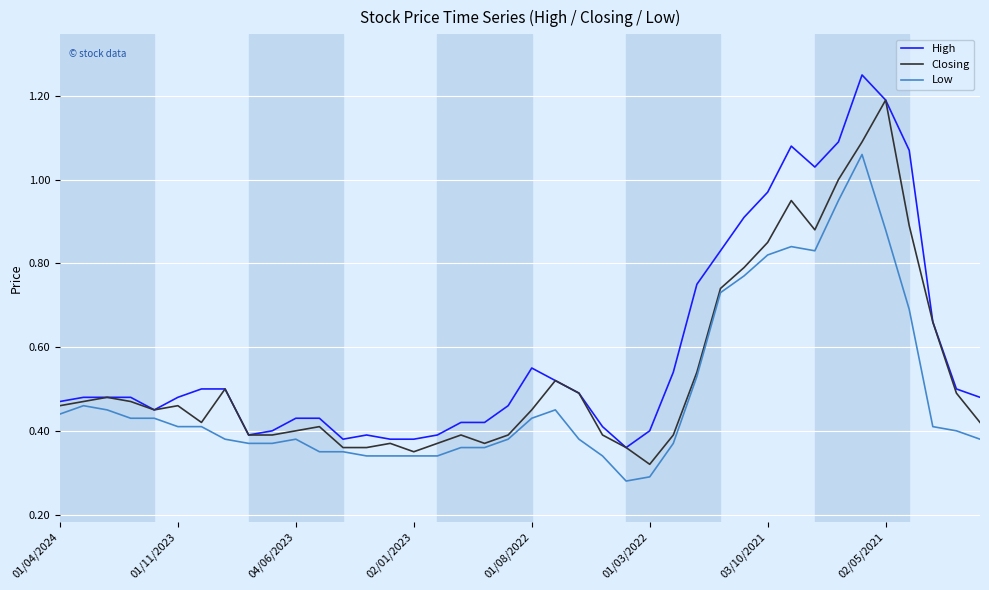

True or false: High and Low cross at least once.

False